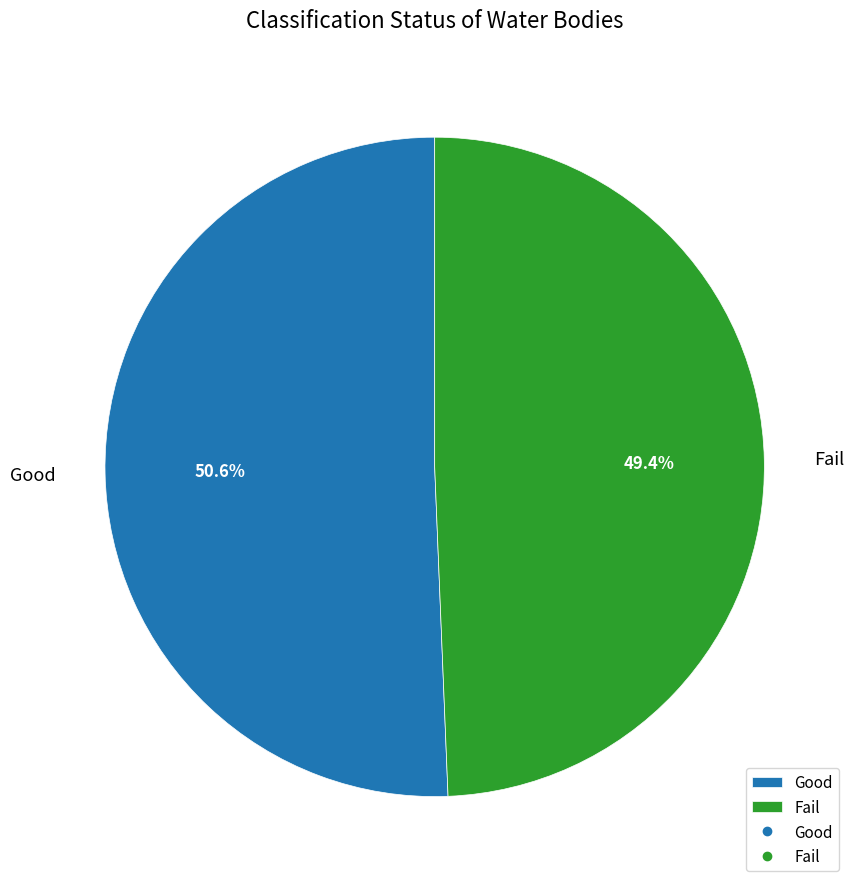

What is the largest slice in the pie chart?

Good